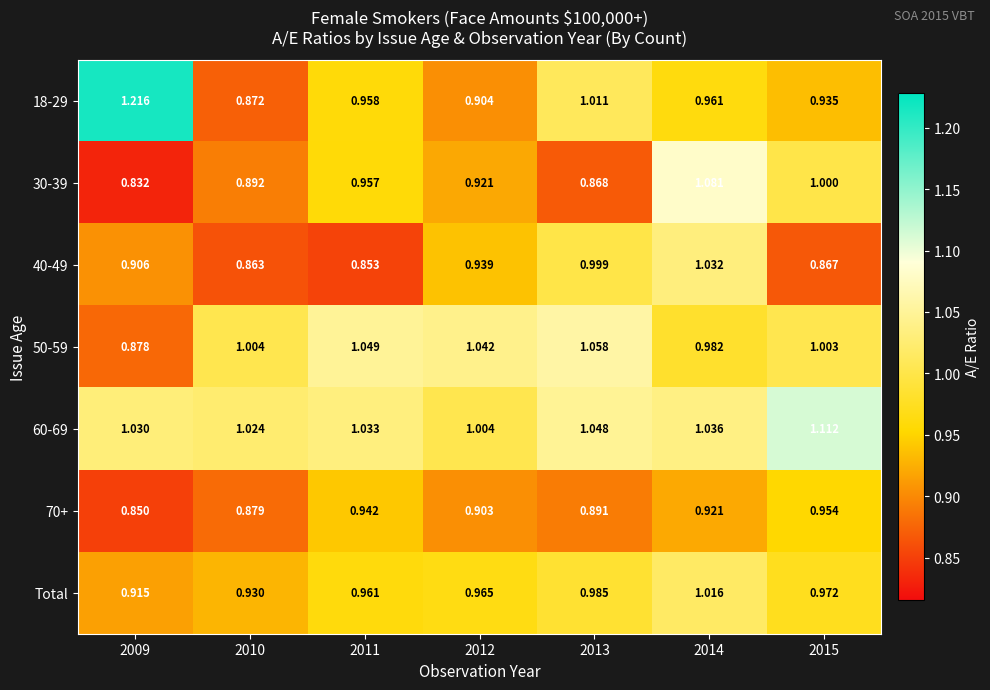

Count the number of data series in this chart.

7